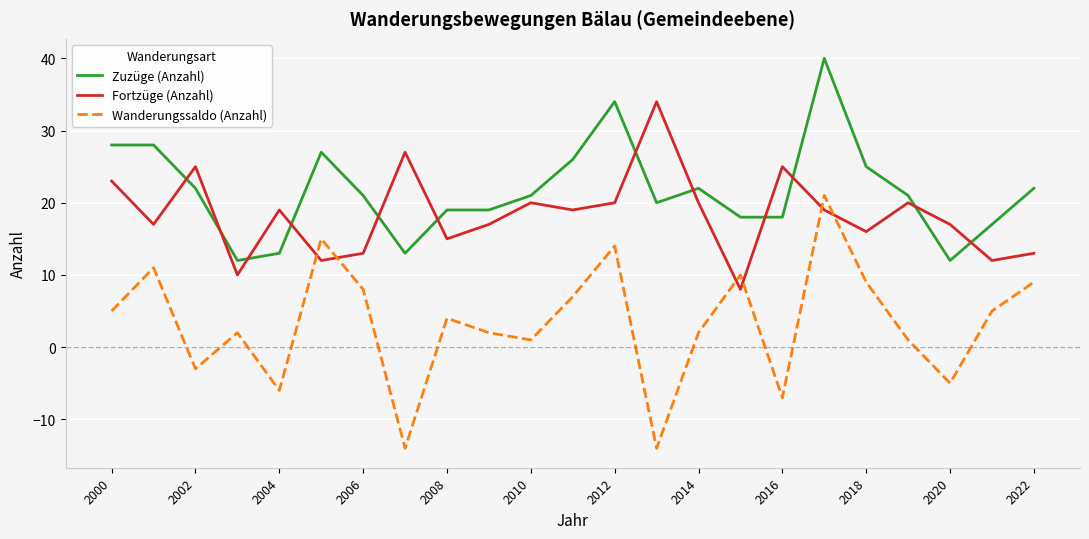

What are all the series names shown in the legend?

Zuzüge (Anzahl), Fortzüge (Anzahl), Wanderungssaldo (Anzahl)